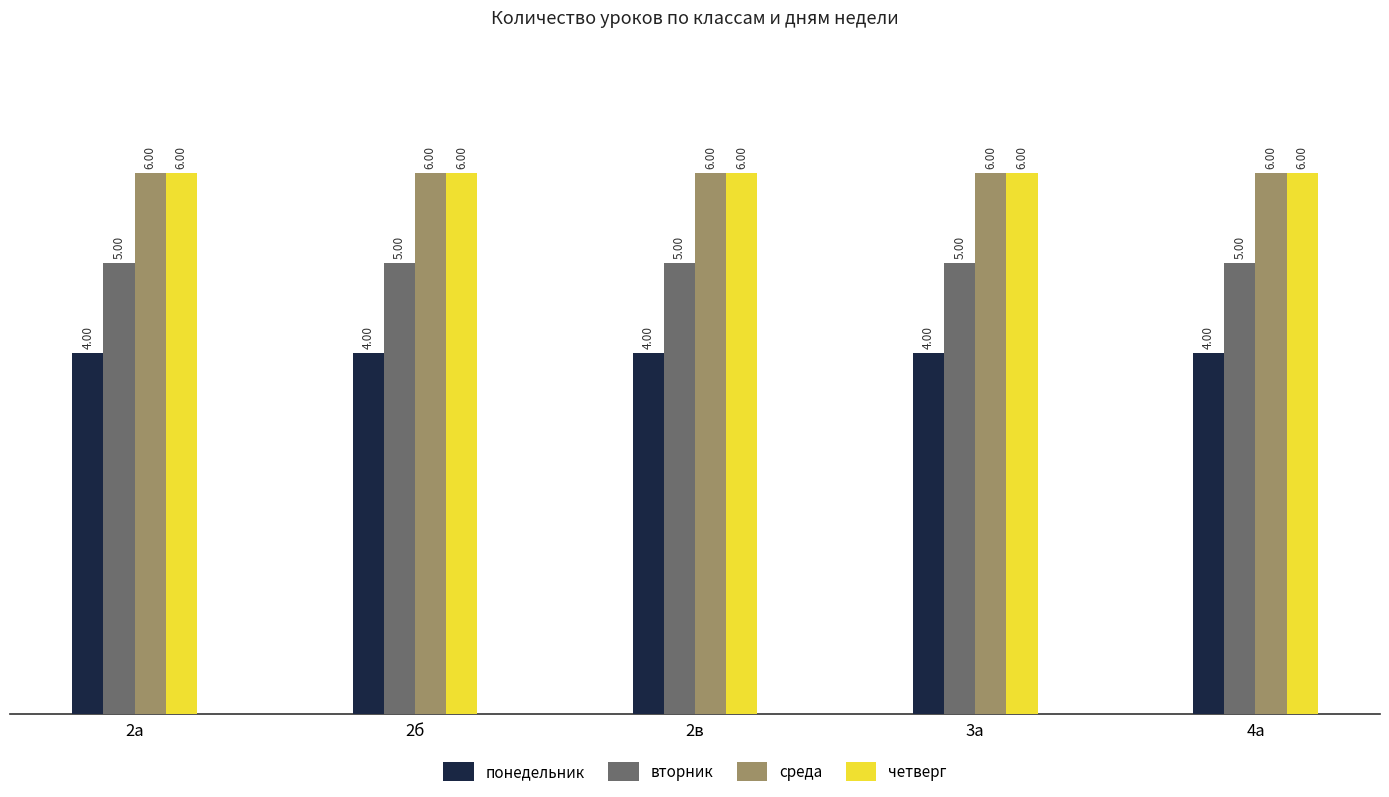

Reading left to right, what are all the values shown in this chart?

понедельник: 2а=4	2б=4	2в=4	3а=4	4а=4
вторник: 2а=5	2б=5	2в=5	3а=5	4а=5
среда: 2а=6	2б=6	2в=6	3а=6	4а=6
четверг: 2а=6	2б=6	2в=6	3а=6	4а=6